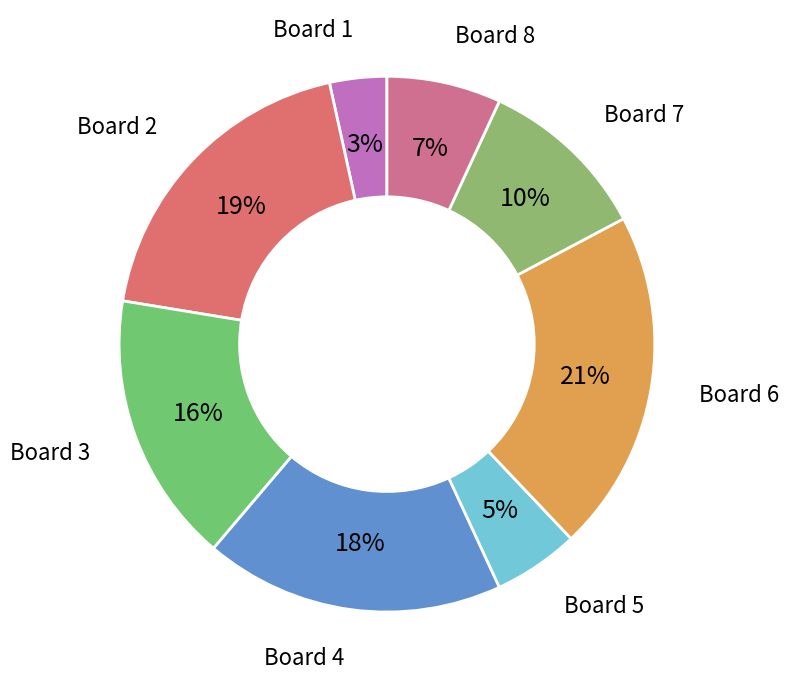

Is there any slice that represents more than half of the pie?

No